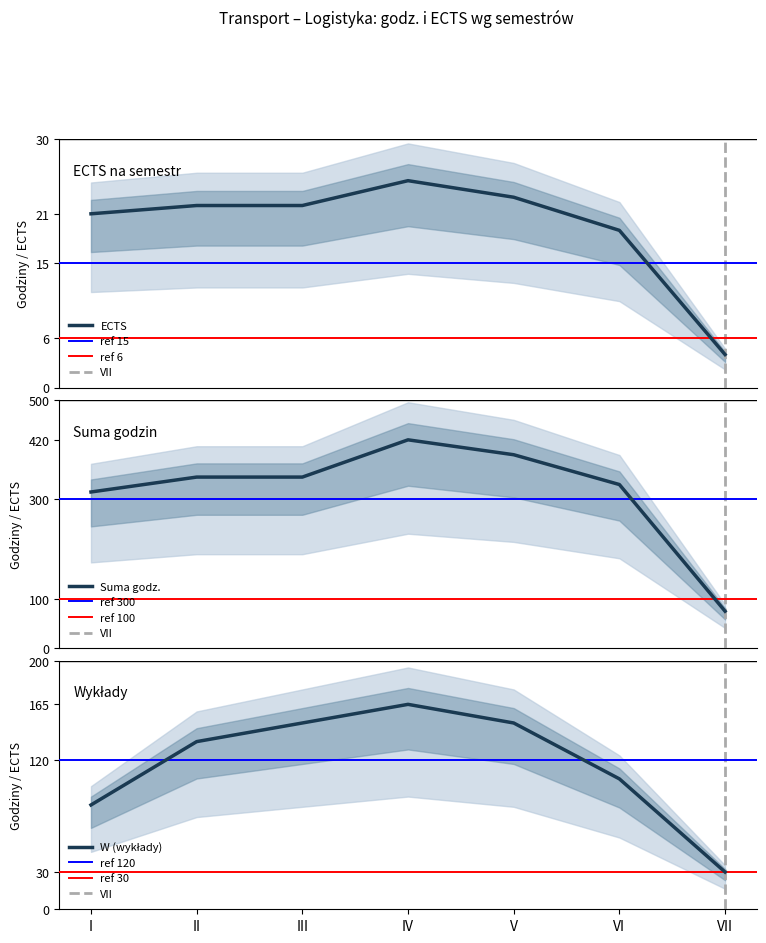

Where does the ECTS series first go above 22?

IV